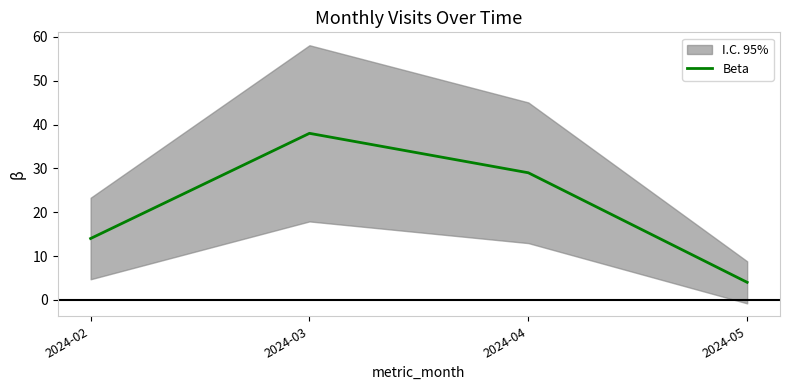

What is the value of the 2nd point from the left?

38